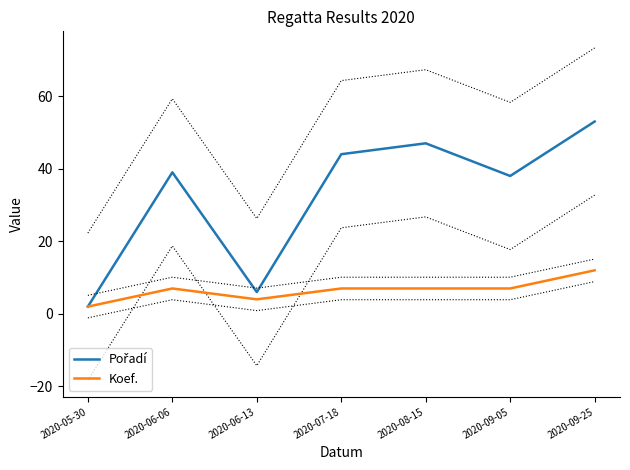

Reading right to left, extract all data points from this chart.

Pořadí: 53	38	47	44	6	39	2
Koef.: 12	7	7	7	4	7	2